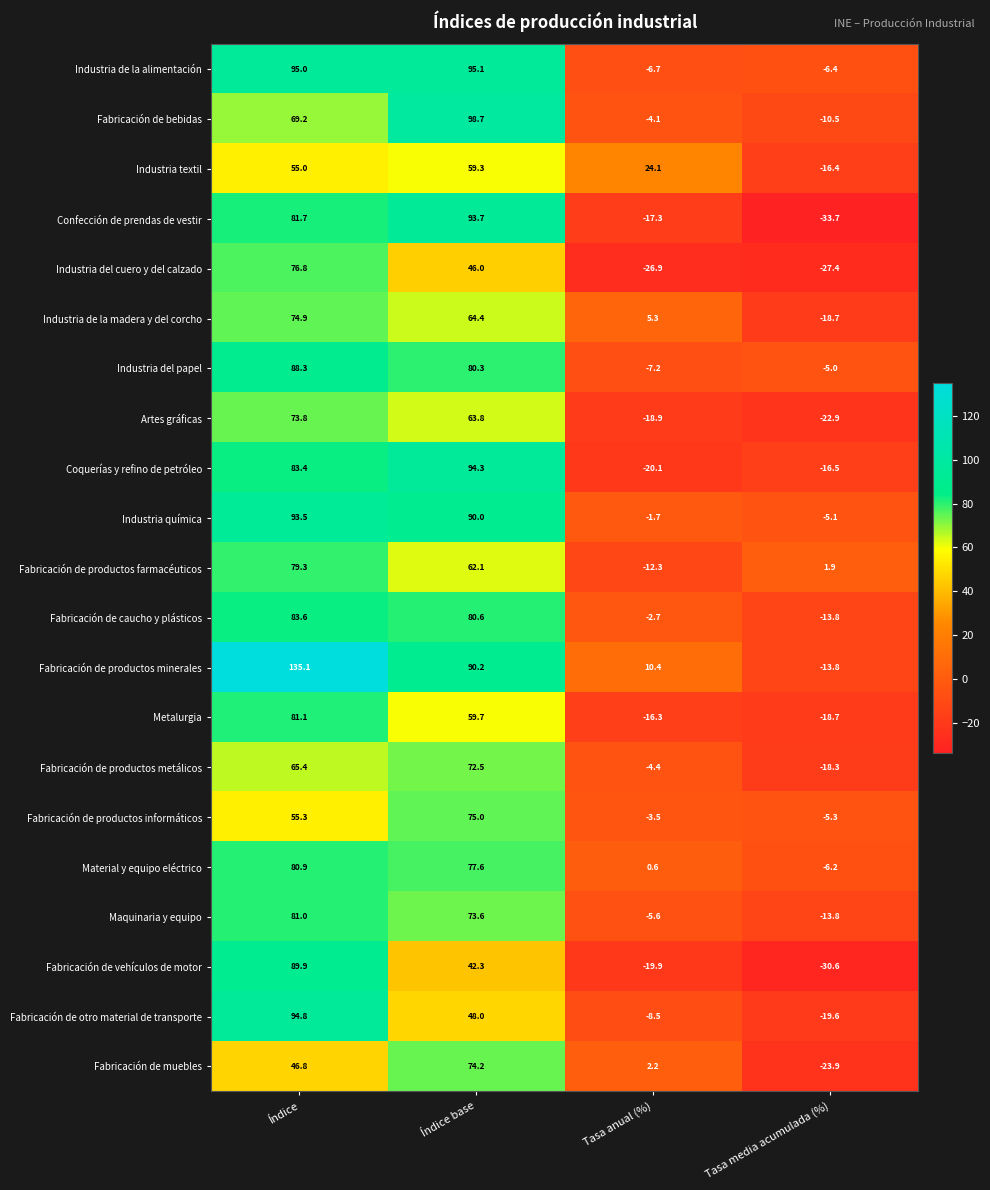

What value does the Industria de la alimentación series have at Tasa anual (%)?

-6.7